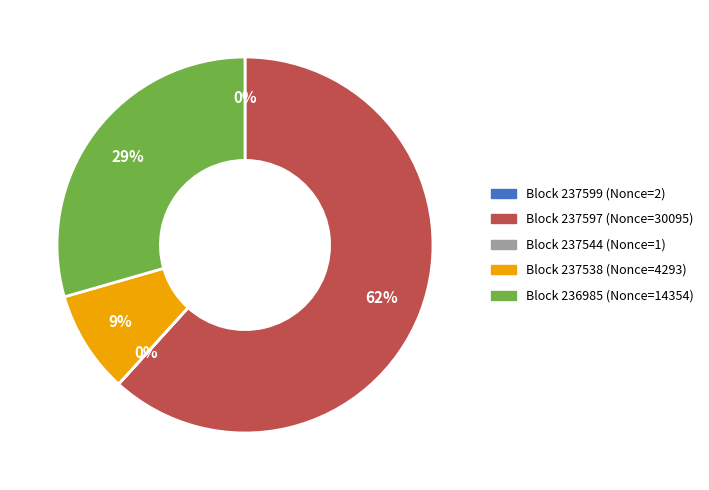

Does any single category account for the majority?

Yes